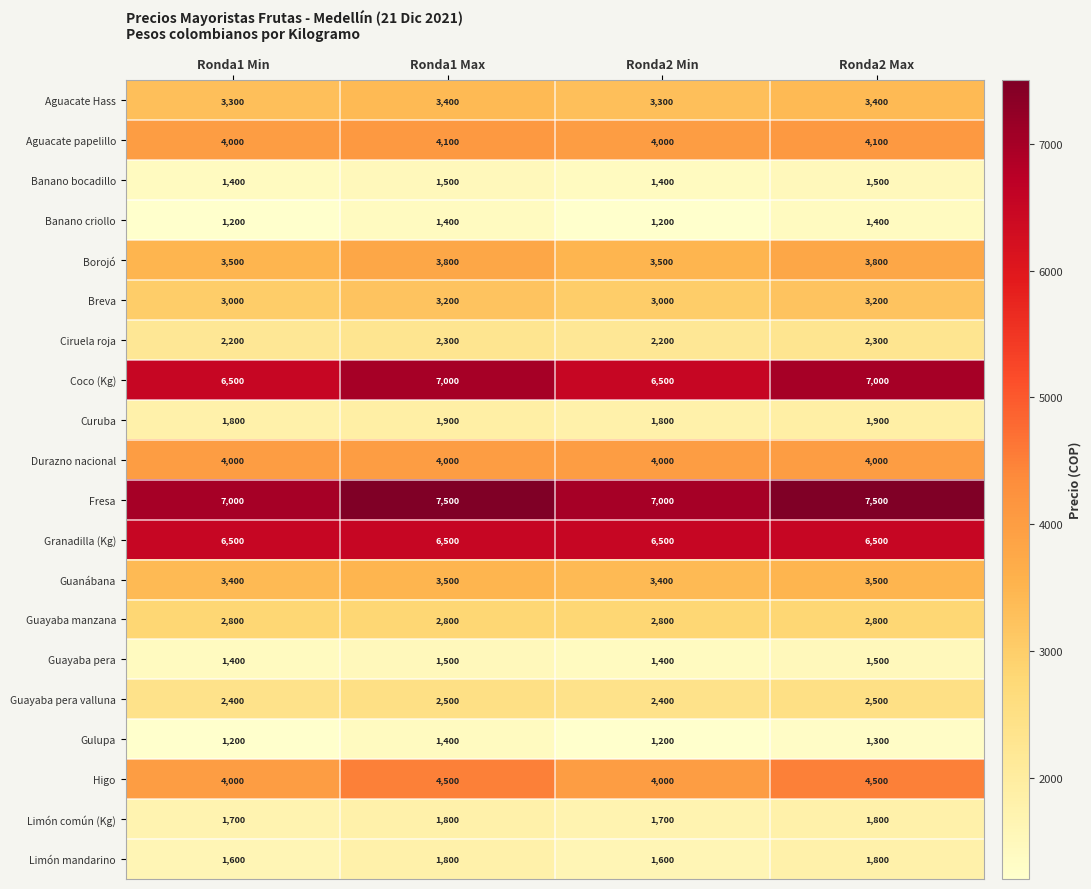

What is the sum of the Guayaba pera valluna values at Ronda2 Max and Ronda1 Max?

5000